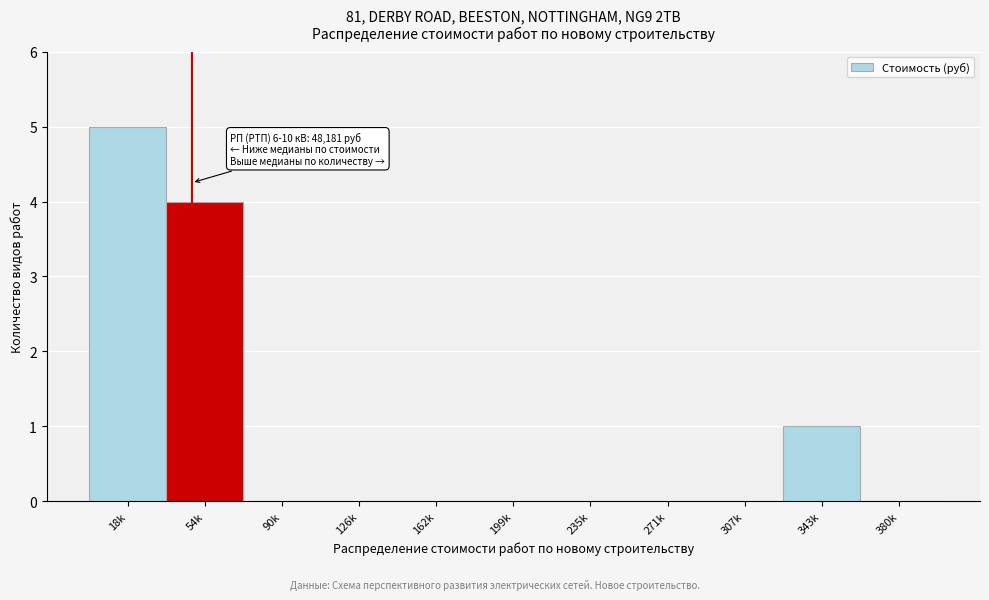

Reading left to right, what are all the values shown in this chart?

18k=5	54k=4	90k=0	126k=0	162k=0	199k=0	235k=0	271k=0	307k=0	343k=1	380k=0